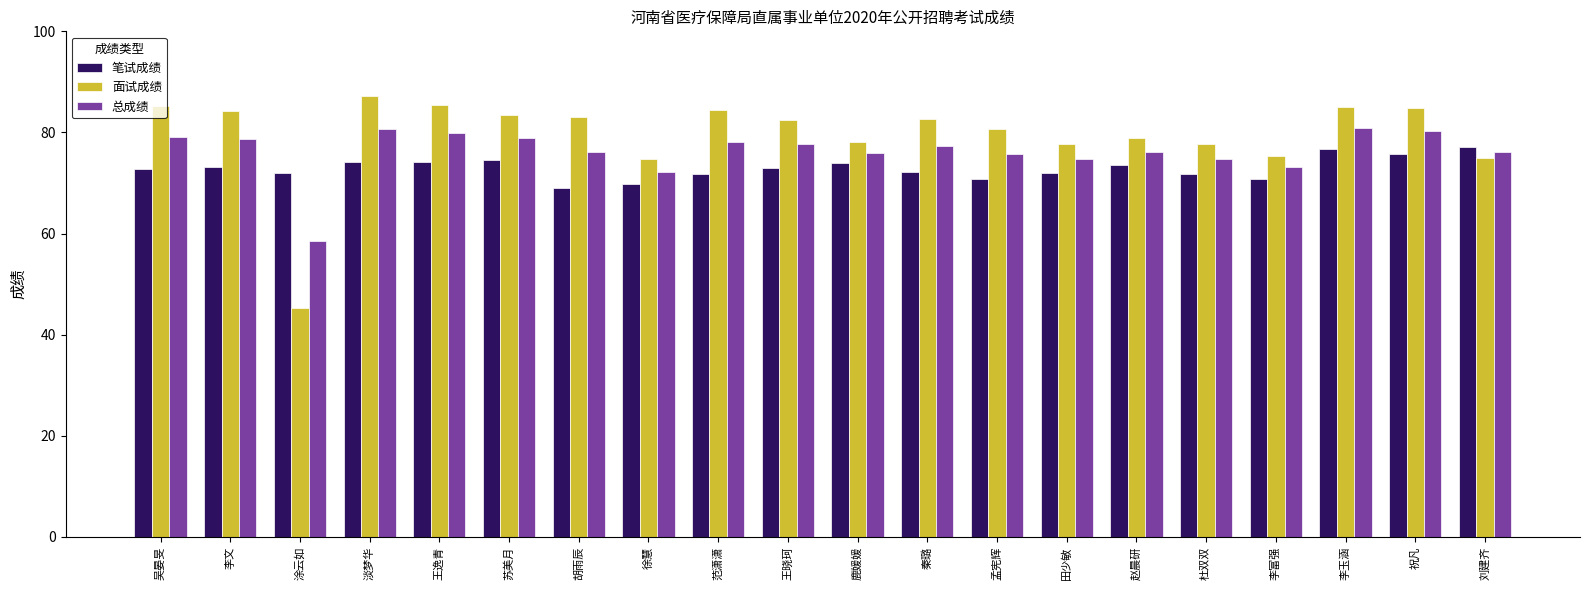

Count the number of categories in the chart.

20